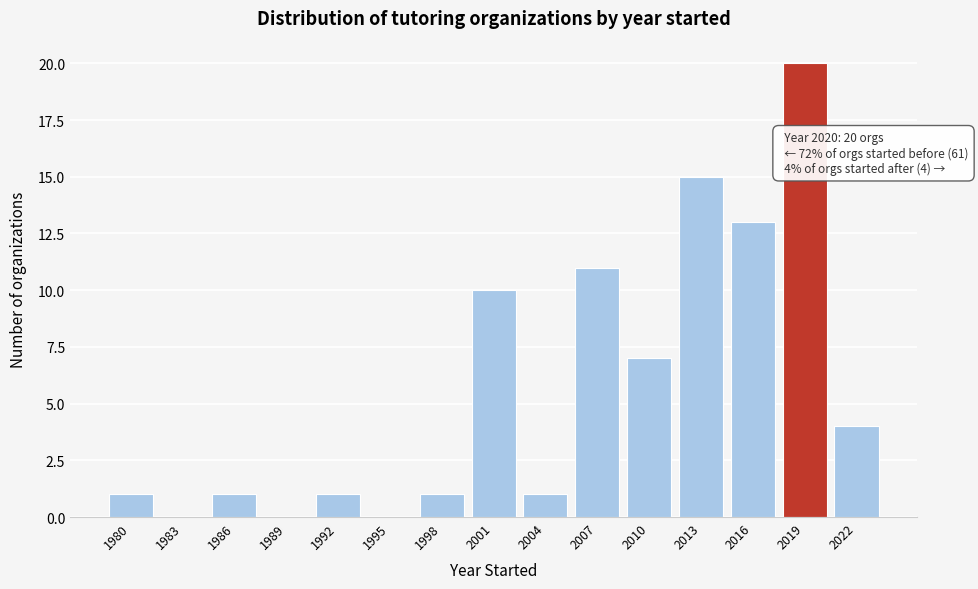

Reading right to left, what are all the values shown in this chart?

2022=4	2019=20	2016=13	2013=15	2010=7	2007=11	2004=1	2001=10	1998=1	1995=0	1992=1	1989=0	1986=1	1983=0	1980=1